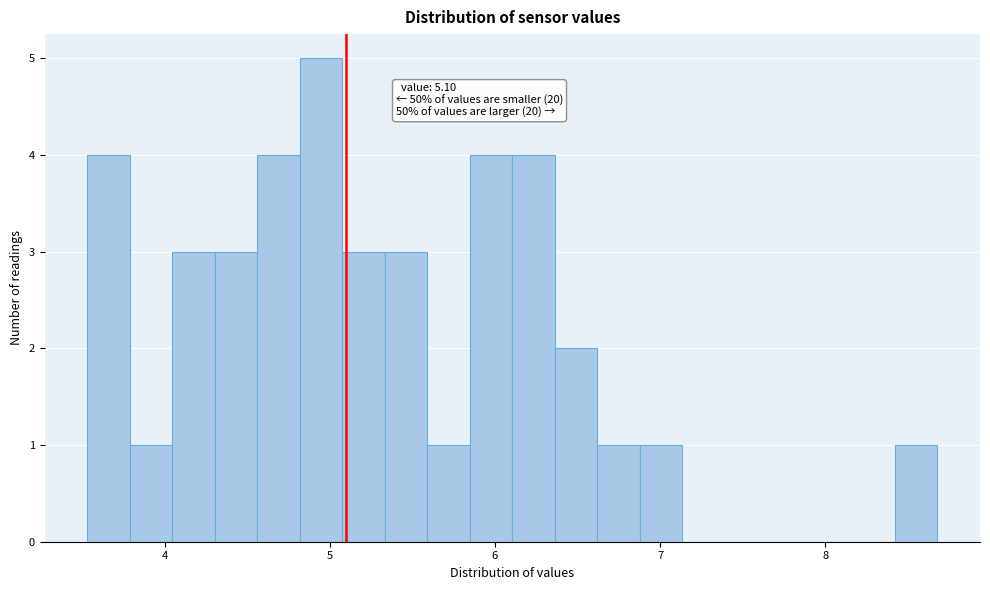

Around what value on the x-axis is the tallest bar? Give the approximate position of its centre, as read against the axis.

4.9